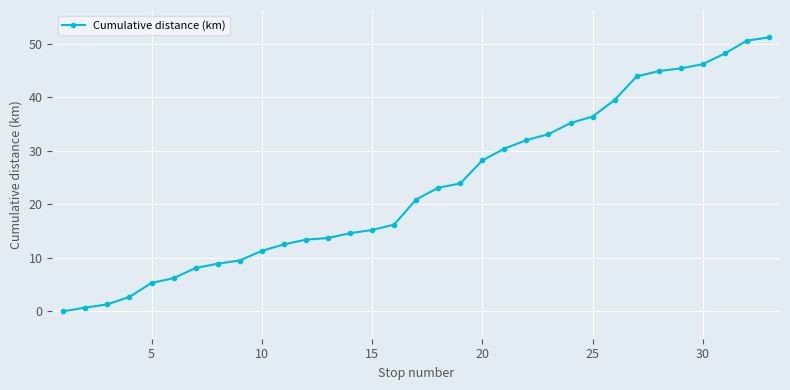

What is the average value?

23.4